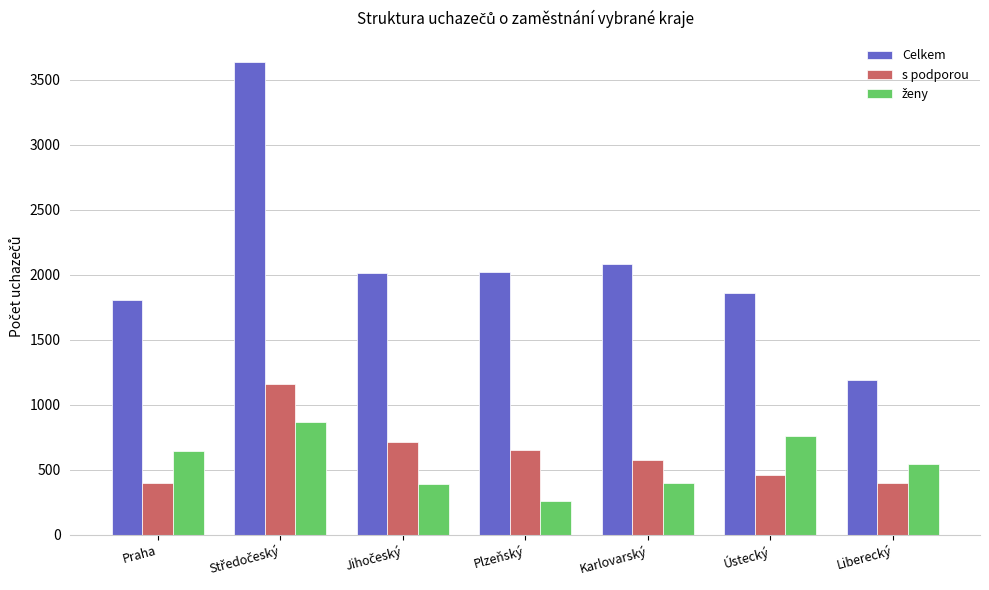

Is it true that Celkem equals 1025 at Praha?

False